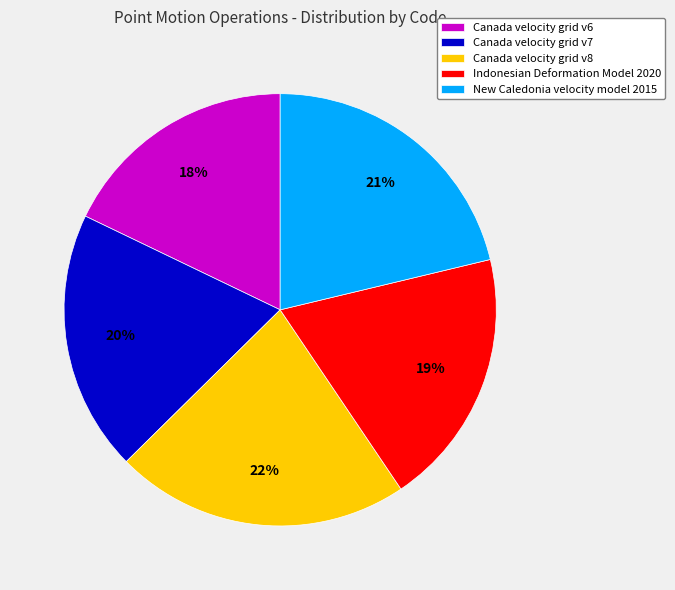

To the nearest percent, what percentage of the pie is Canada velocity grid v8?

22%